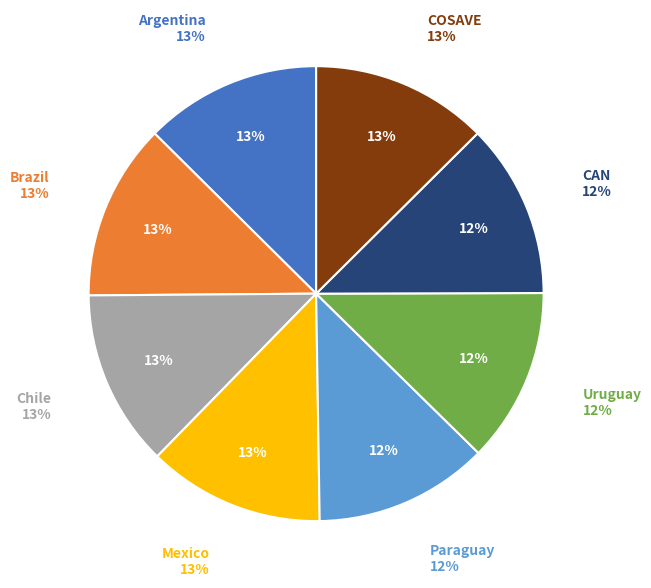

What percentage do COSAVE and CAN together represent?

25.0%